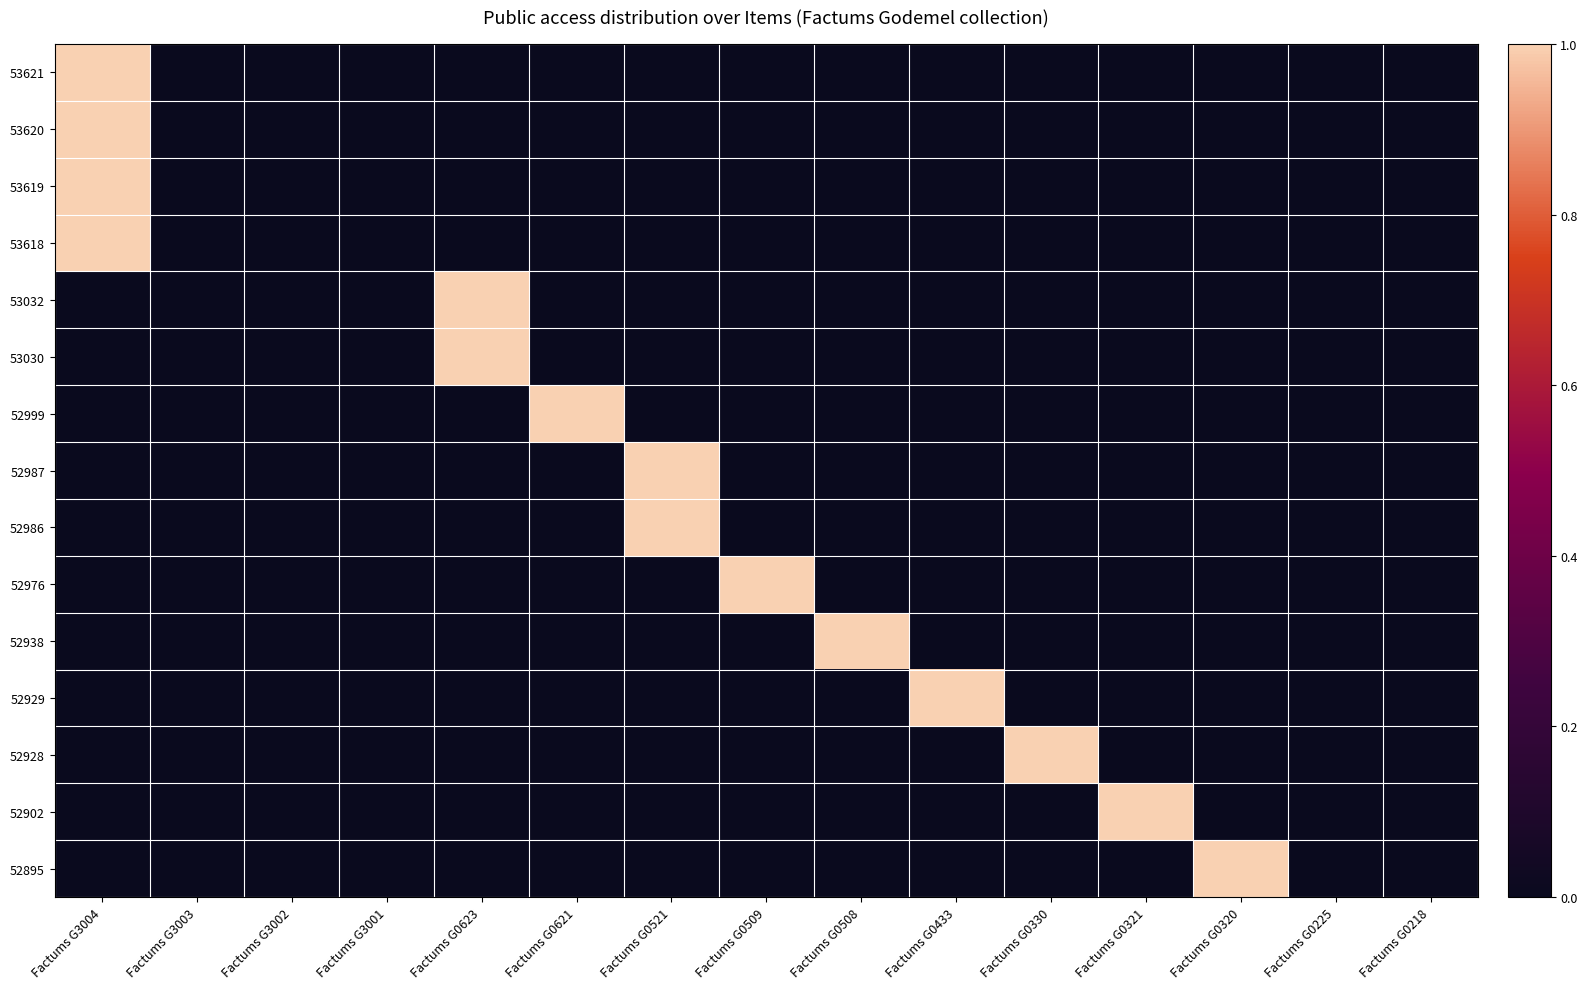

What is the maximum value shown in the chart?

1